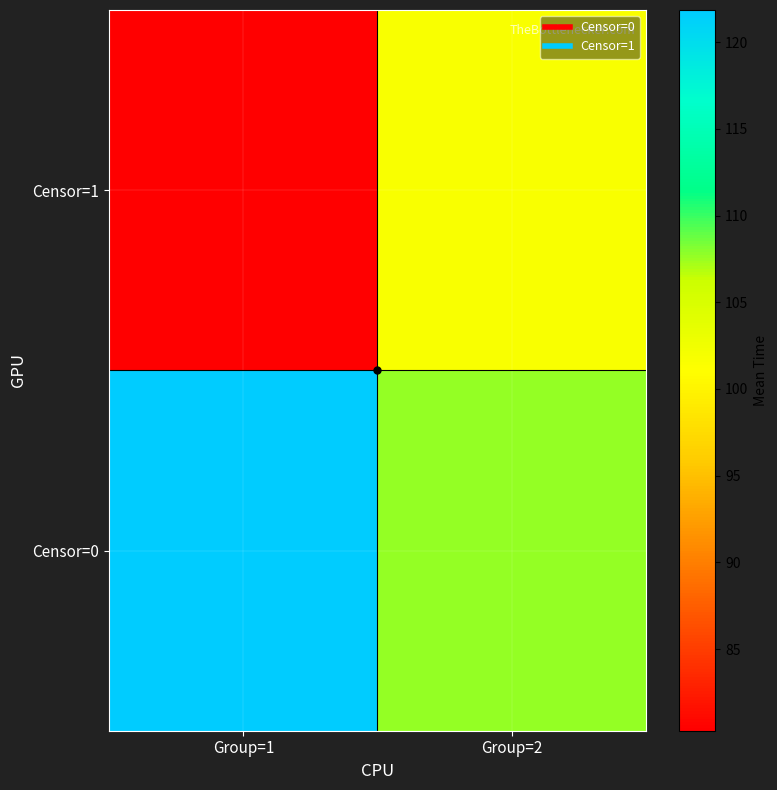

Reading left to right, extract all data points from this chart.

Censor=0: Group=1=121.9	Group=2=107.6
Censor=1: Group=1=80.3	Group=2=101.6